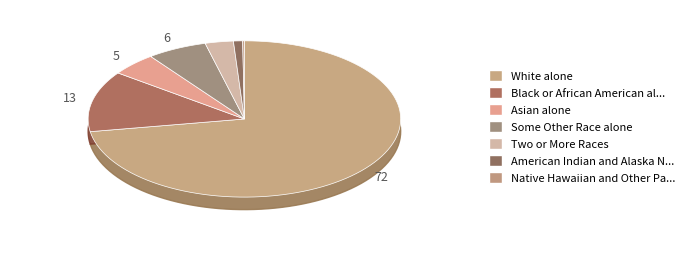

True or false: Some Other Race alone accounts for 6% of the total.

True